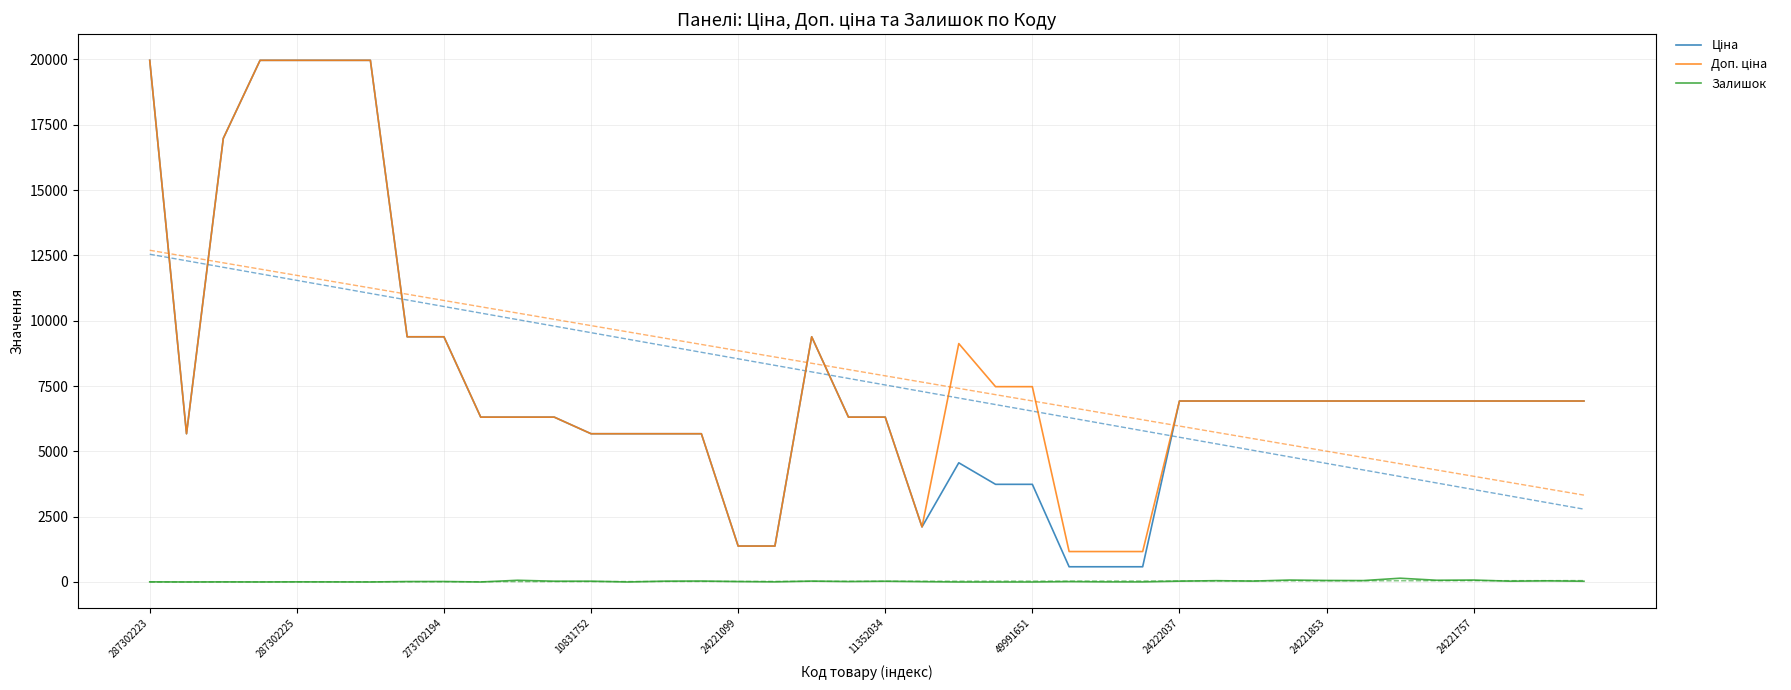

What is the label of the 15th point from the left?

14